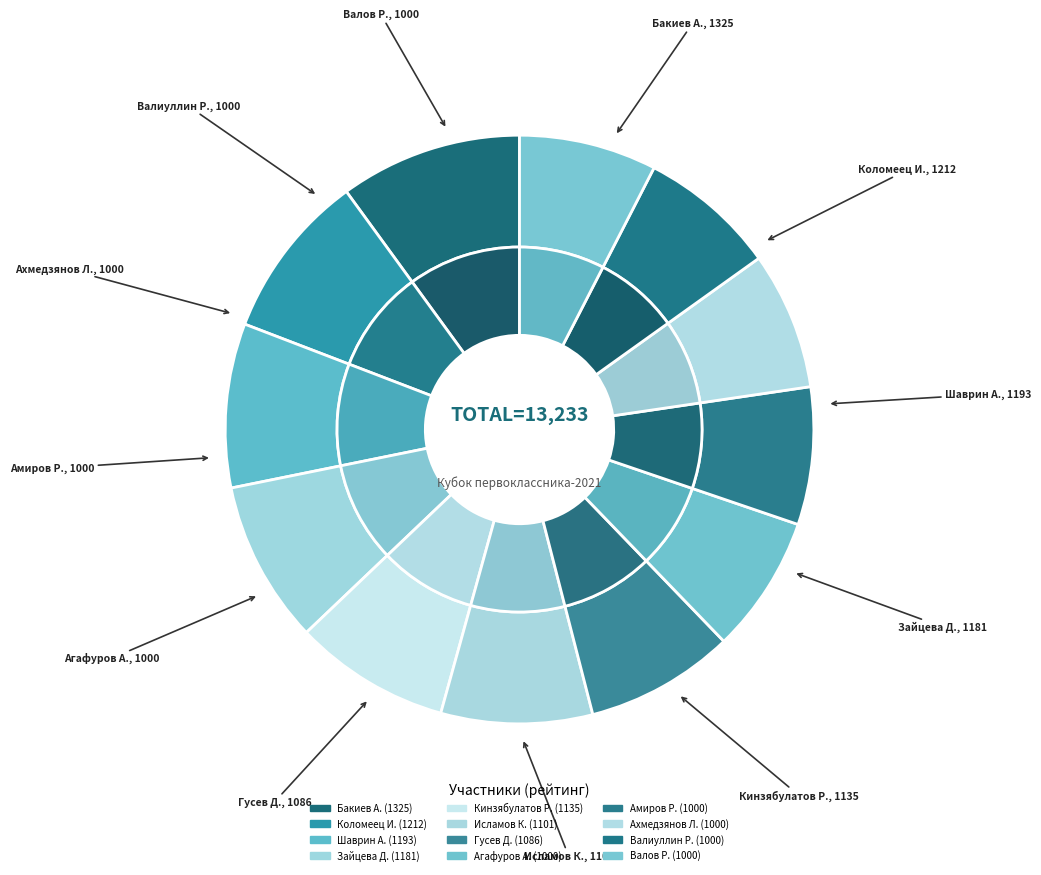

Which slice is the smallest?

Агафуров Айсар